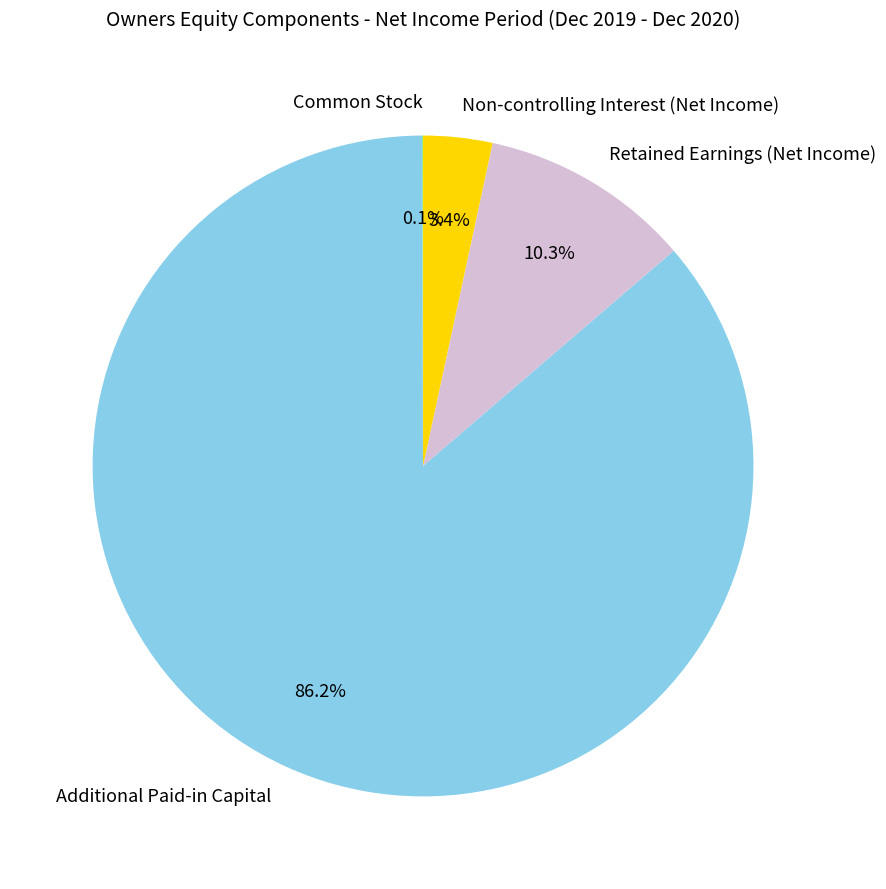

True or false: Additional Paid-in Capital accounts for 86% of the total.

True